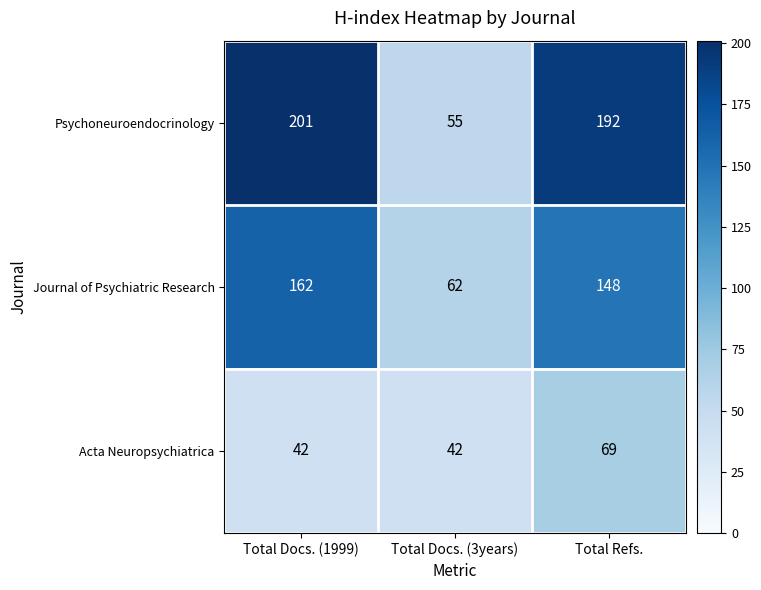

Count the number of data series in this chart.

3